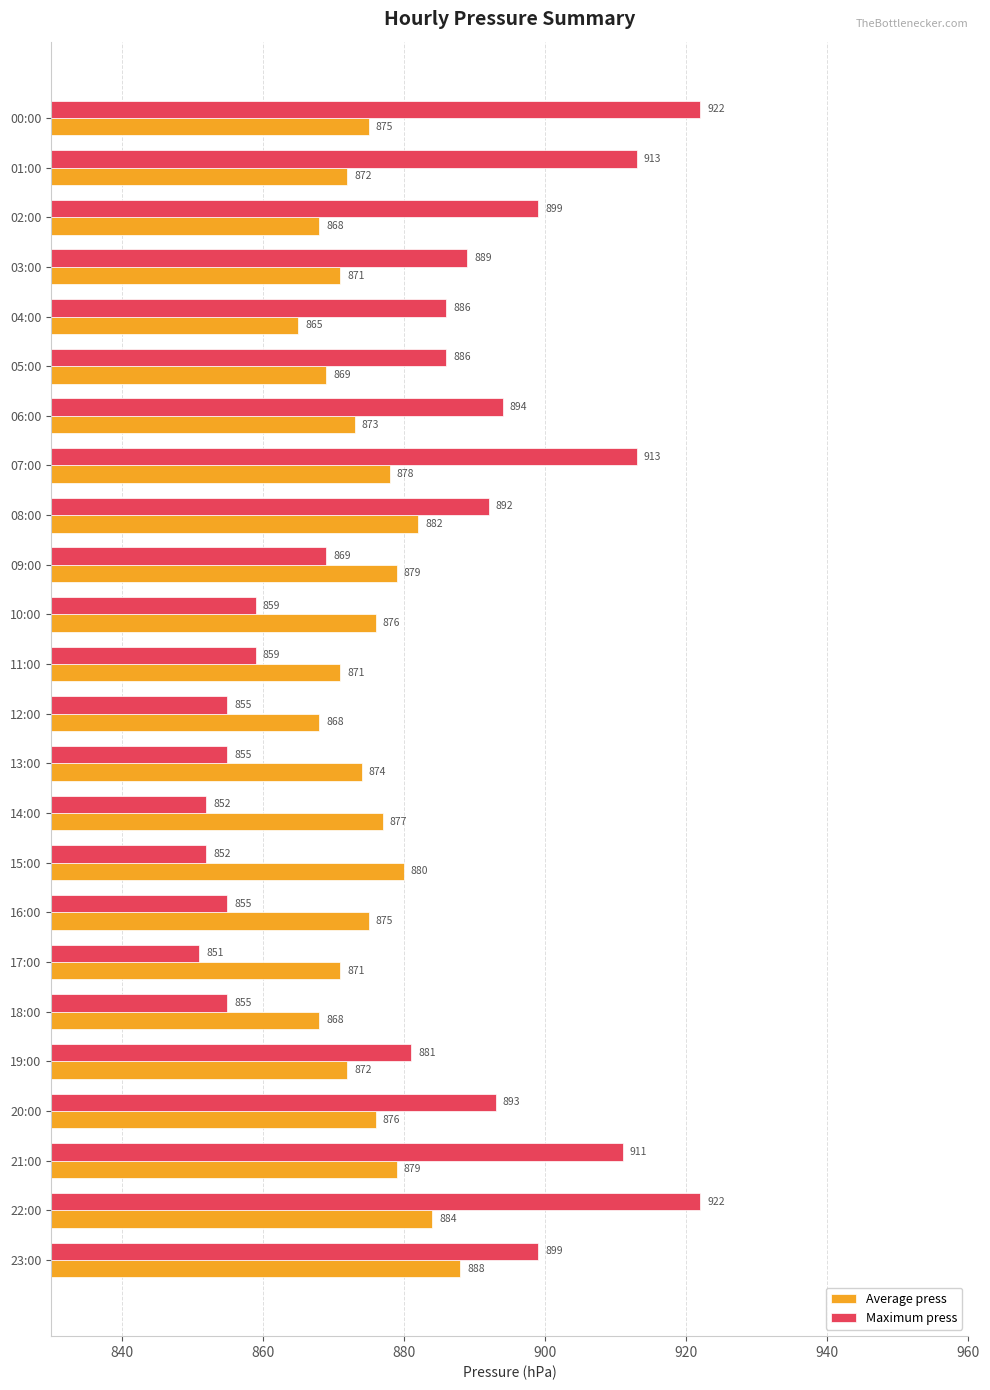

What are all the series names shown in the legend?

Average press, Maximum press